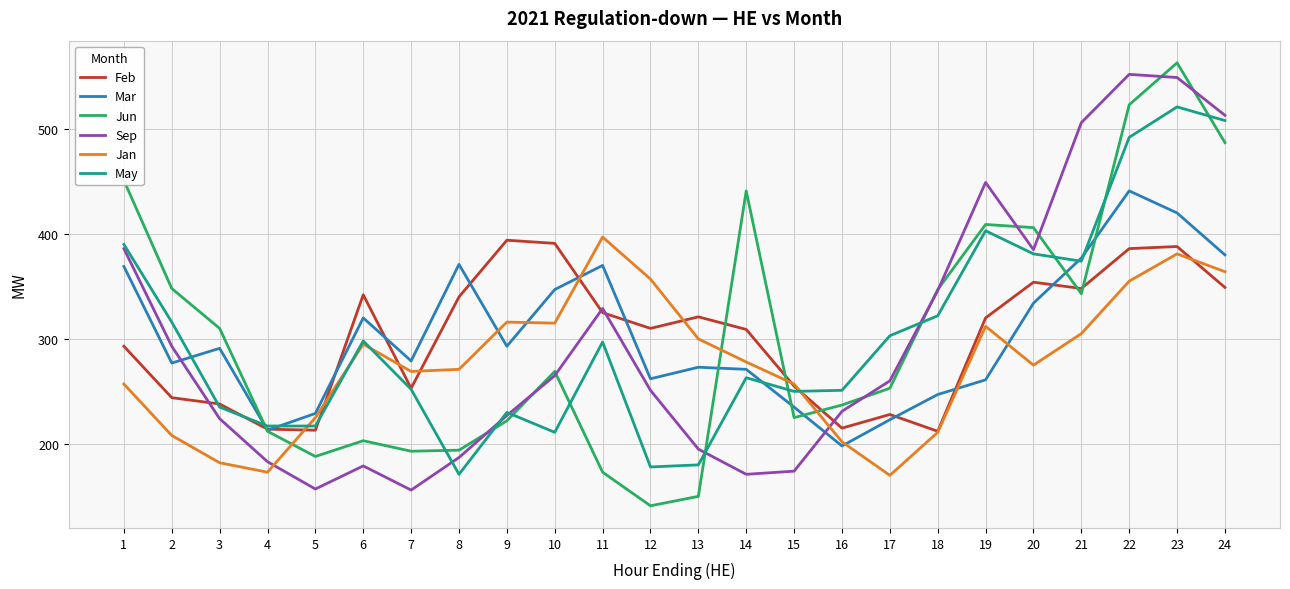

The value of Sep at 14 is 283. True or false?

False